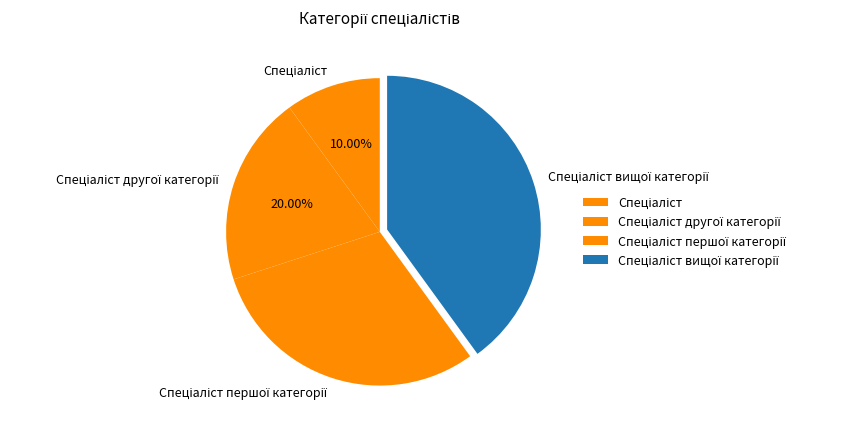

Does any single category account for the majority?

No